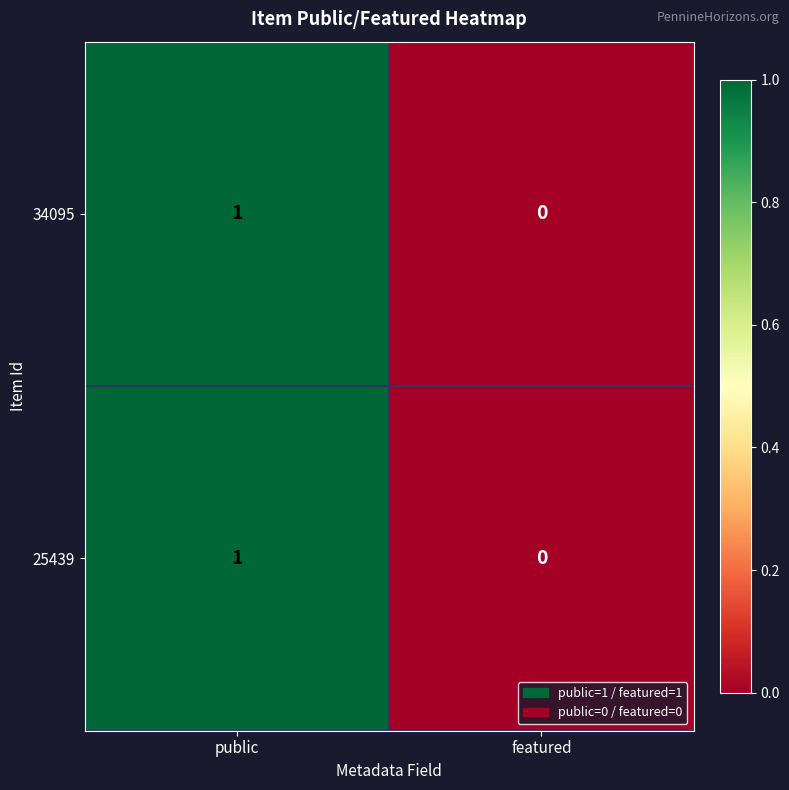

Is the value of 34095 at featured greater than the value of 25439 at public?

No